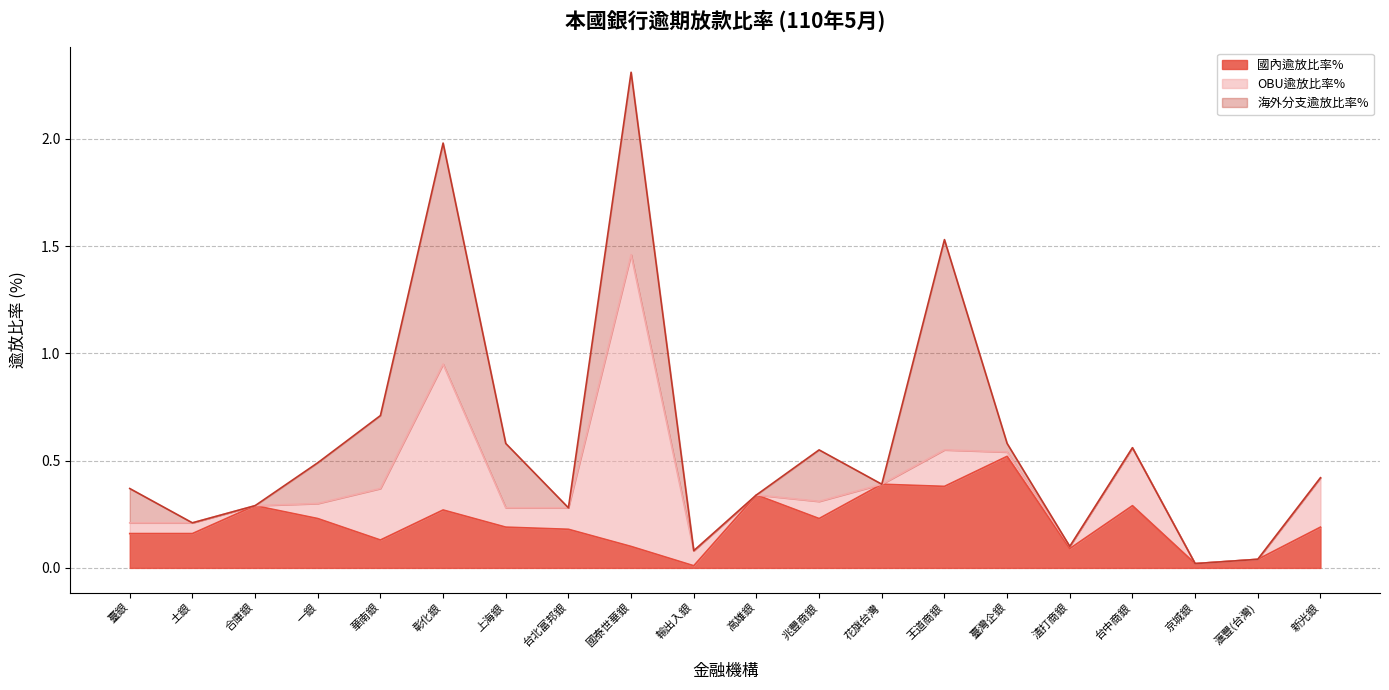

Which category has the highest value in the 海外分支逾放比率% series?

彰化銀